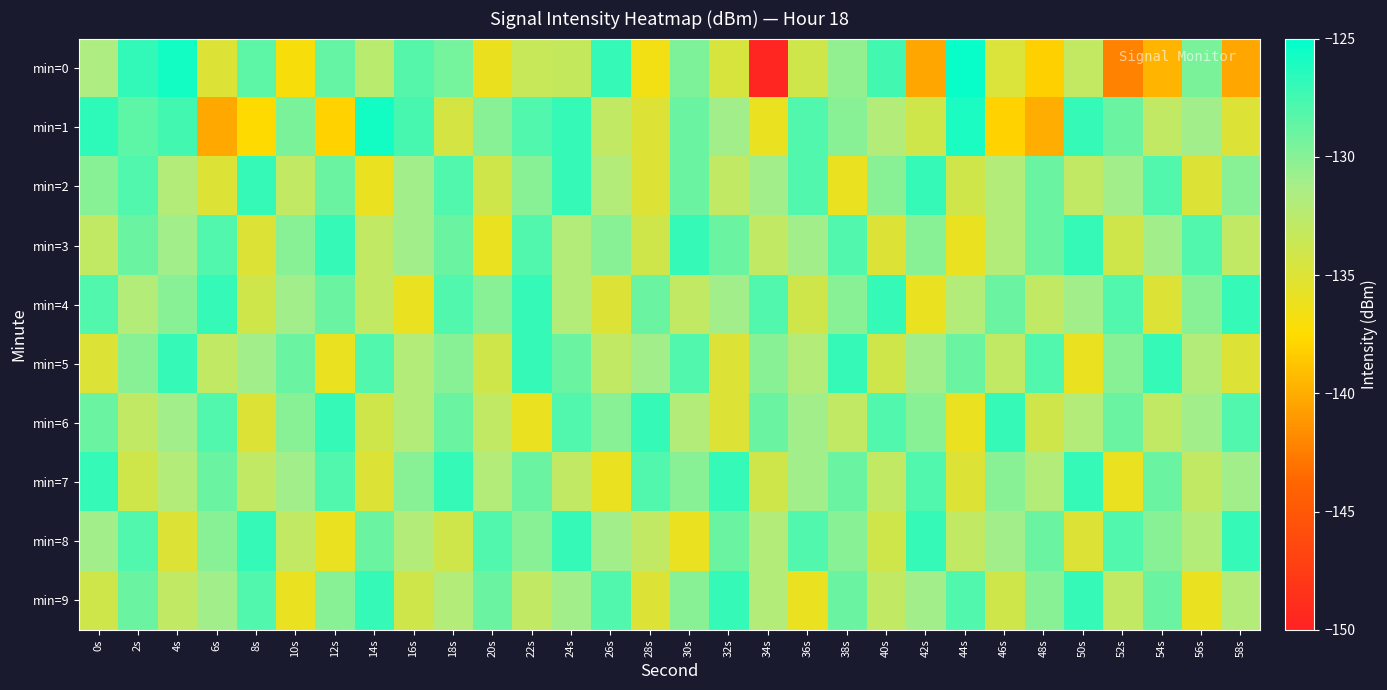

What is the total value across all series at 38s?

-1302.5